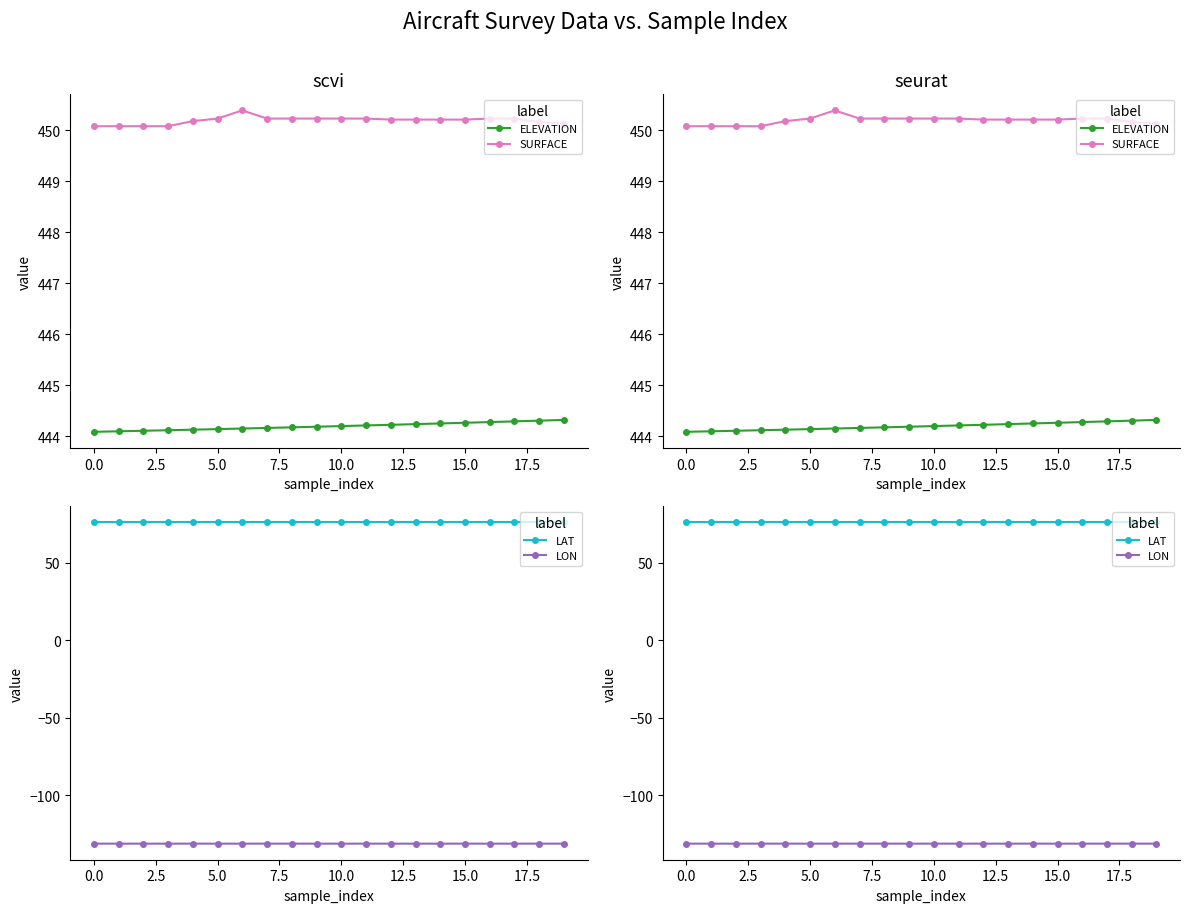

What are all the series names shown in the legend?

ELEVATION, SURFACE, LAT, LON